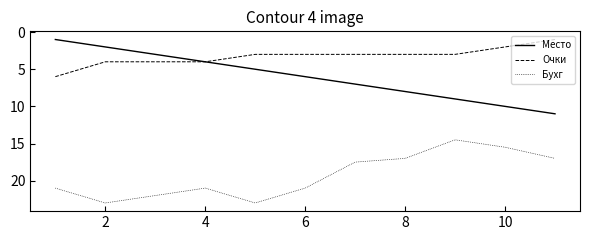

How many distinct data groups are displayed?

3